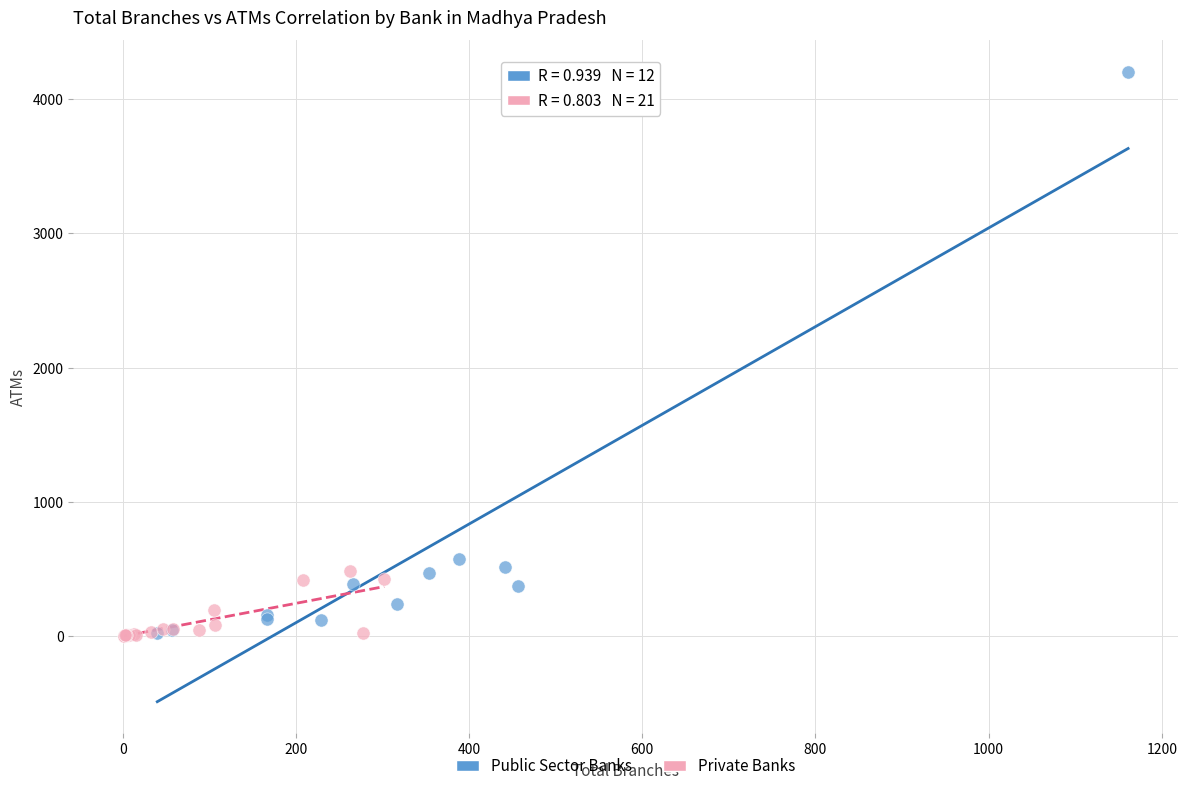

Which series has the largest Y range (max minus min)?

Public Sector Banks